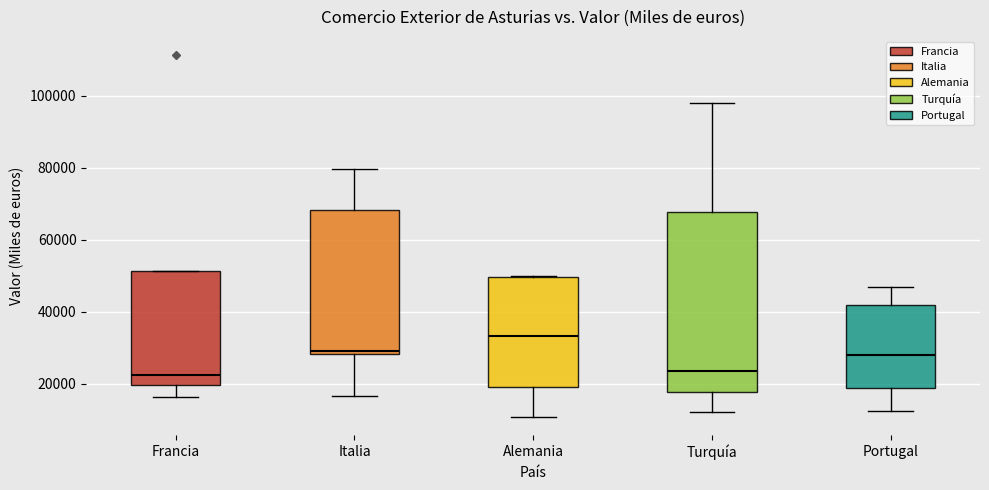

Reading left to right, read every box against the y-axis: the position of its median line, the range the box covers, and the ends of its whiskers. The values are not printed on the chart, so give them approximately, as read against the axis.

Francia: median 22000, box 20000 to 52000, whiskers 16000 to 52000
Italia: median 30000, box 28000 to 68000, whiskers 16000 to 80000
Alemania: median 34000, box 20000 to 50000, whiskers 10000 to 50000
Turquía: median 24000, box 18000 to 68000, whiskers 12000 to 98000
Portugal: median 28000, box 18000 to 42000, whiskers 12000 to 46000